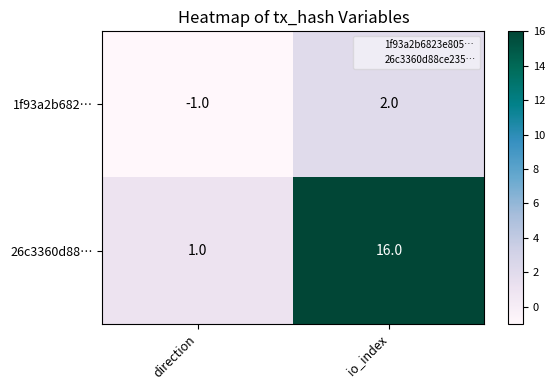

At which label is 26c3360d88… closest to 8?

direction